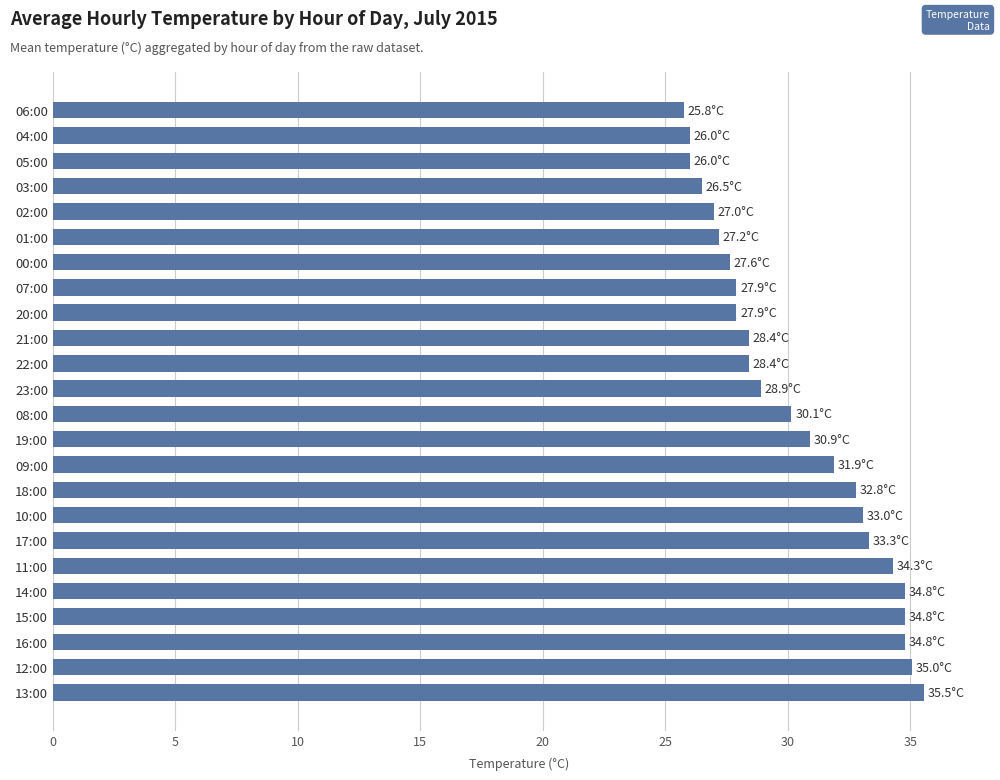

What is the difference between the second highest and minimum values?

9.3